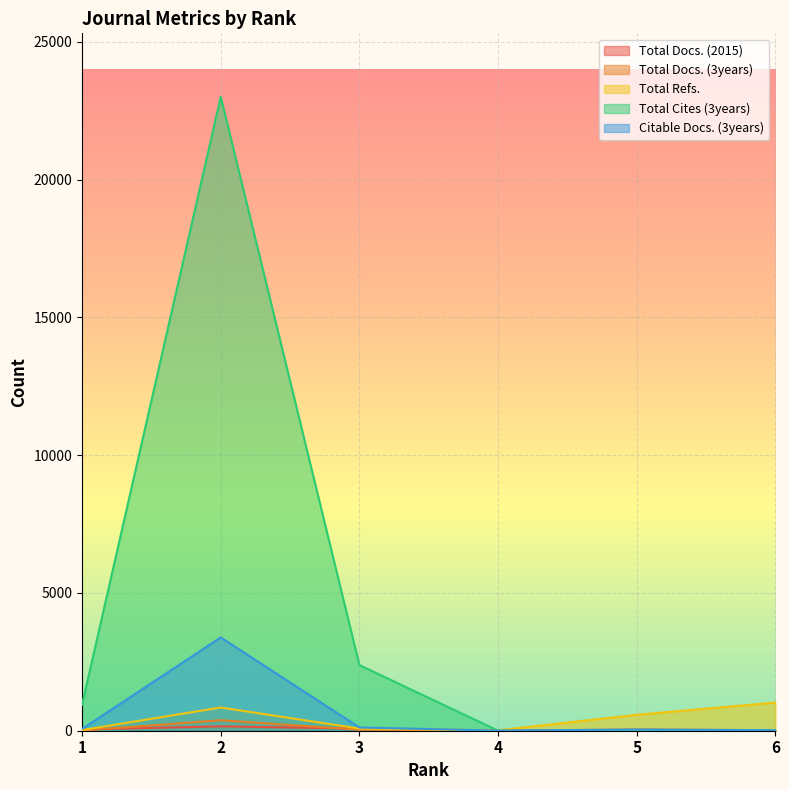

Which label corresponds to the largest value in the chart?

2